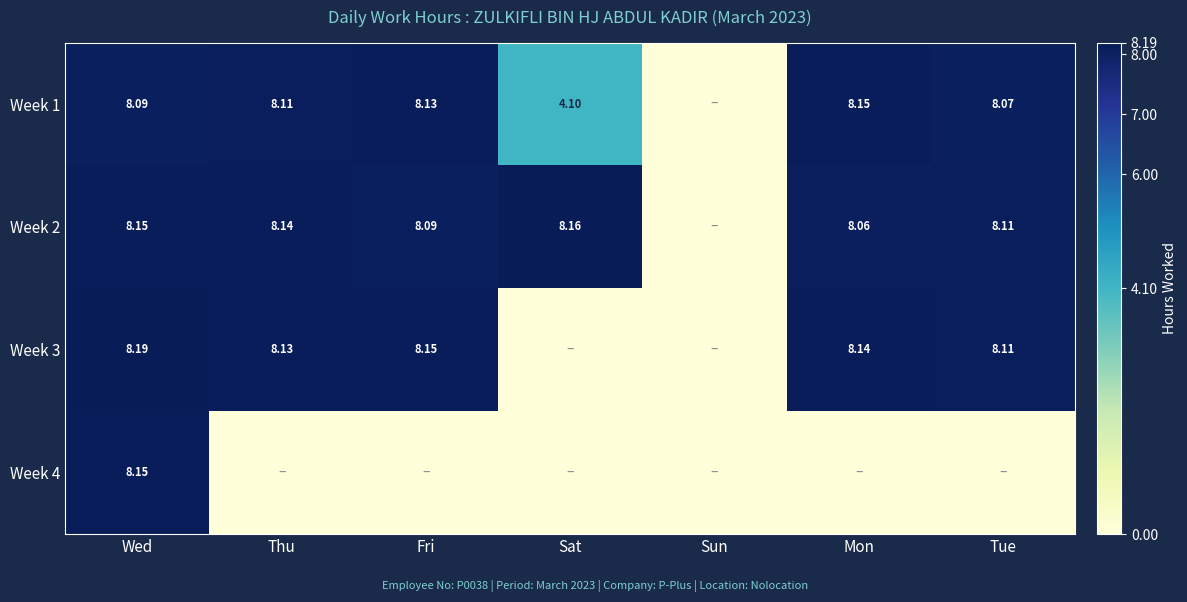

The Week 4 series shows 8.2 at Wed. True or false?

True